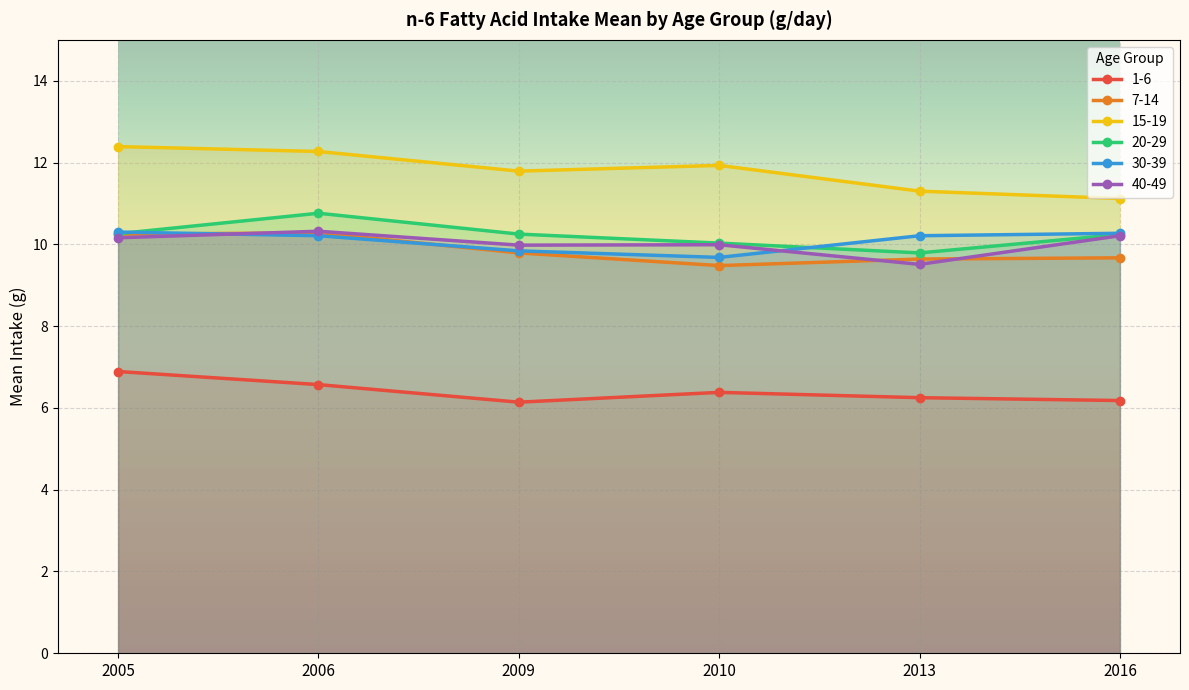

In 1-6, how many points are lower than both neighbors (excluding endpoints)?

1